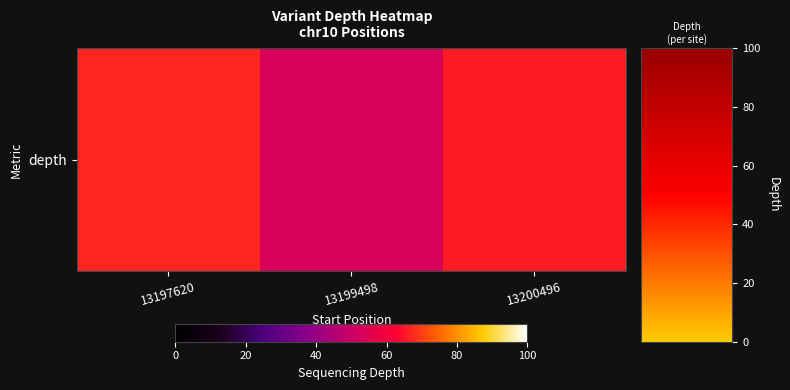

How many series are shown in this chart?

1